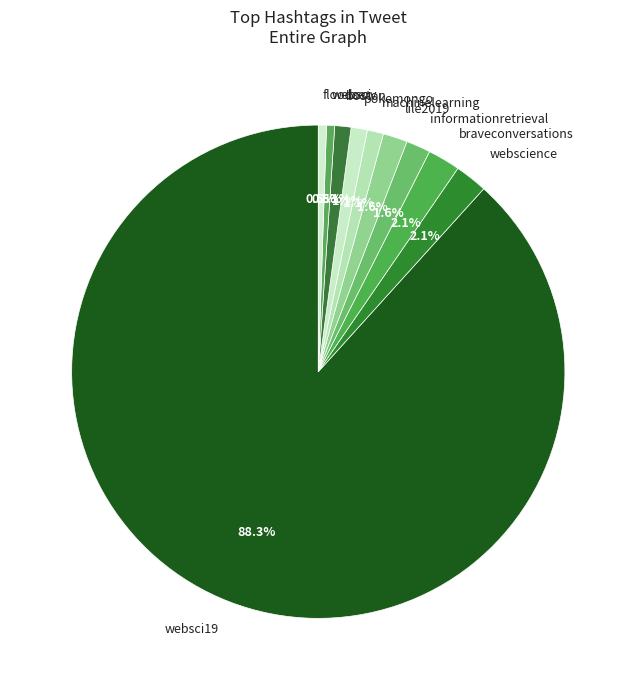

To the nearest percent, what is the difference between the websci19 and machinelearning slice percentages?

87%